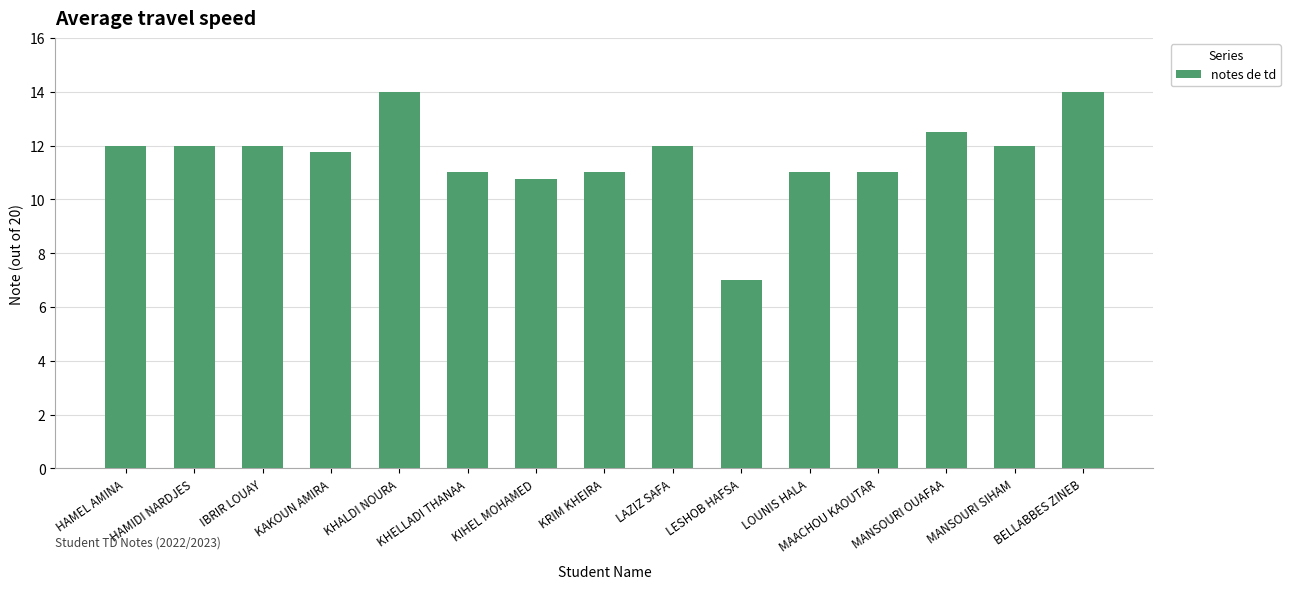

What is the ratio of the value at HAMIDI NARDJES to the value at KIHEL MOHAMED?

1.1